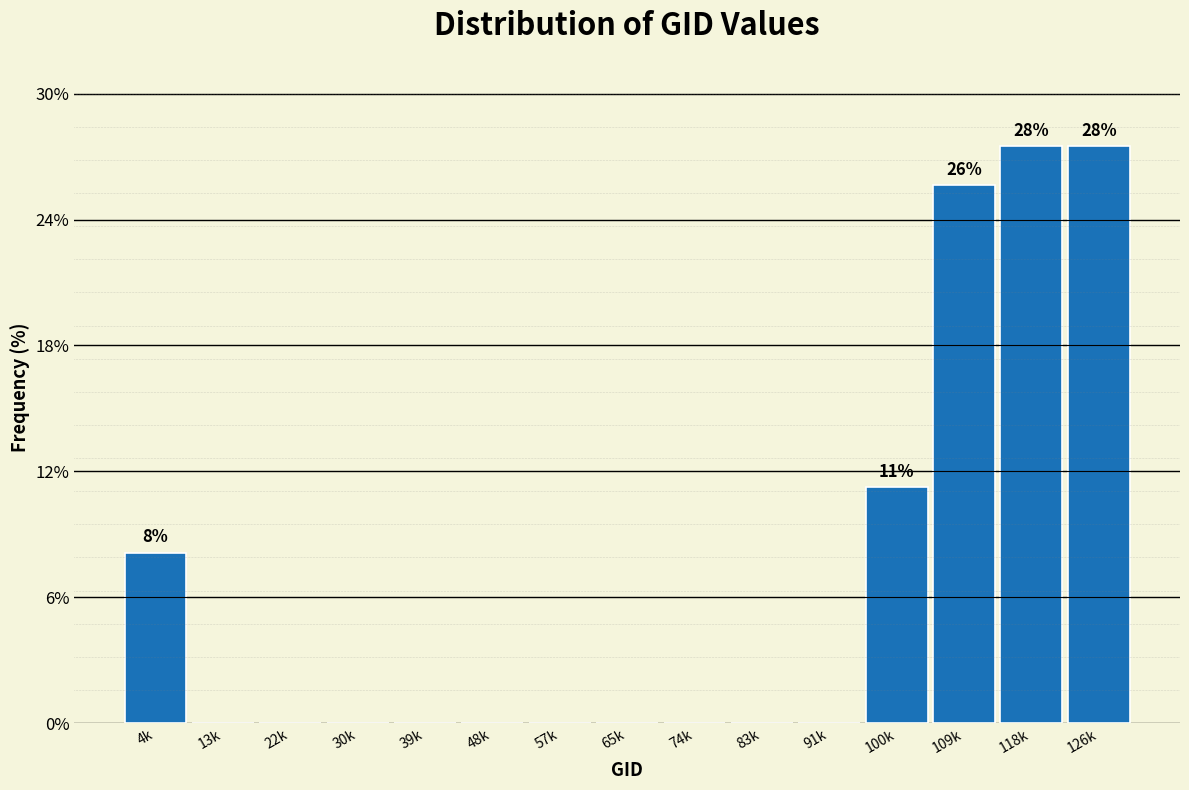

What is the maximum value shown in the chart?

27.5